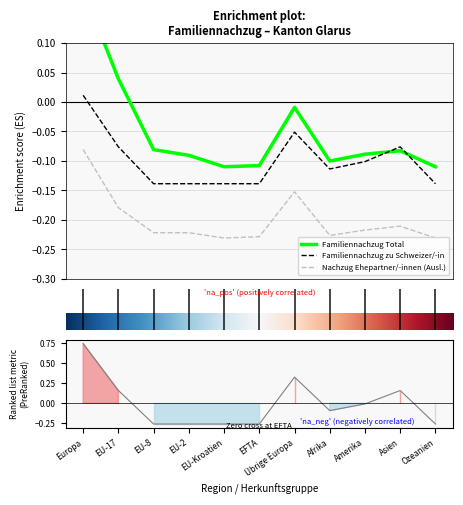

What is the maximum value for Nachzug Ehepartner/-innen (Ausl.)?

-0.1